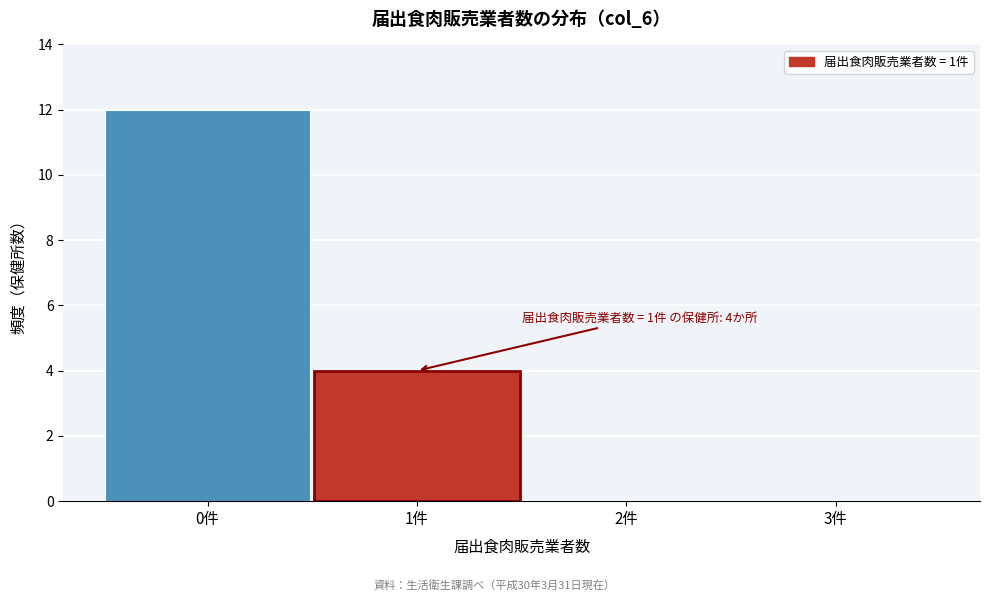

Which range on the x-axis has the tallest bar?

-0.5 to 0.5